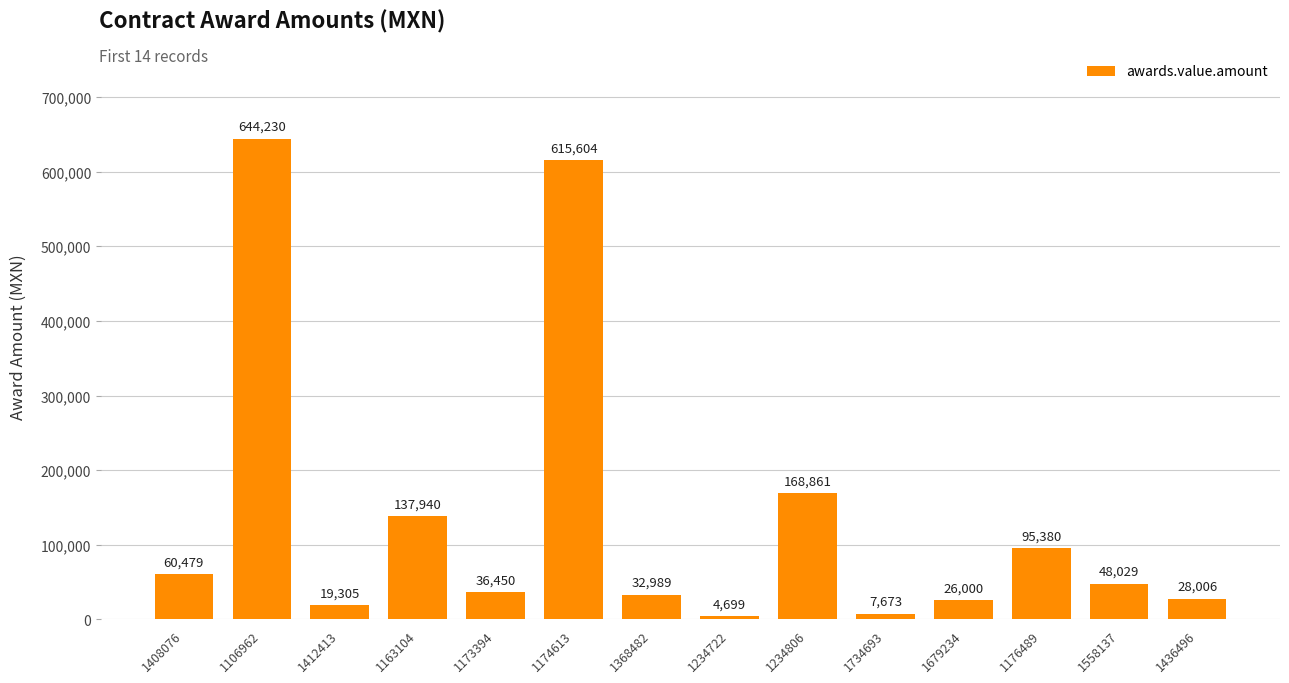

What value does the data have at 1436496?

28006.4